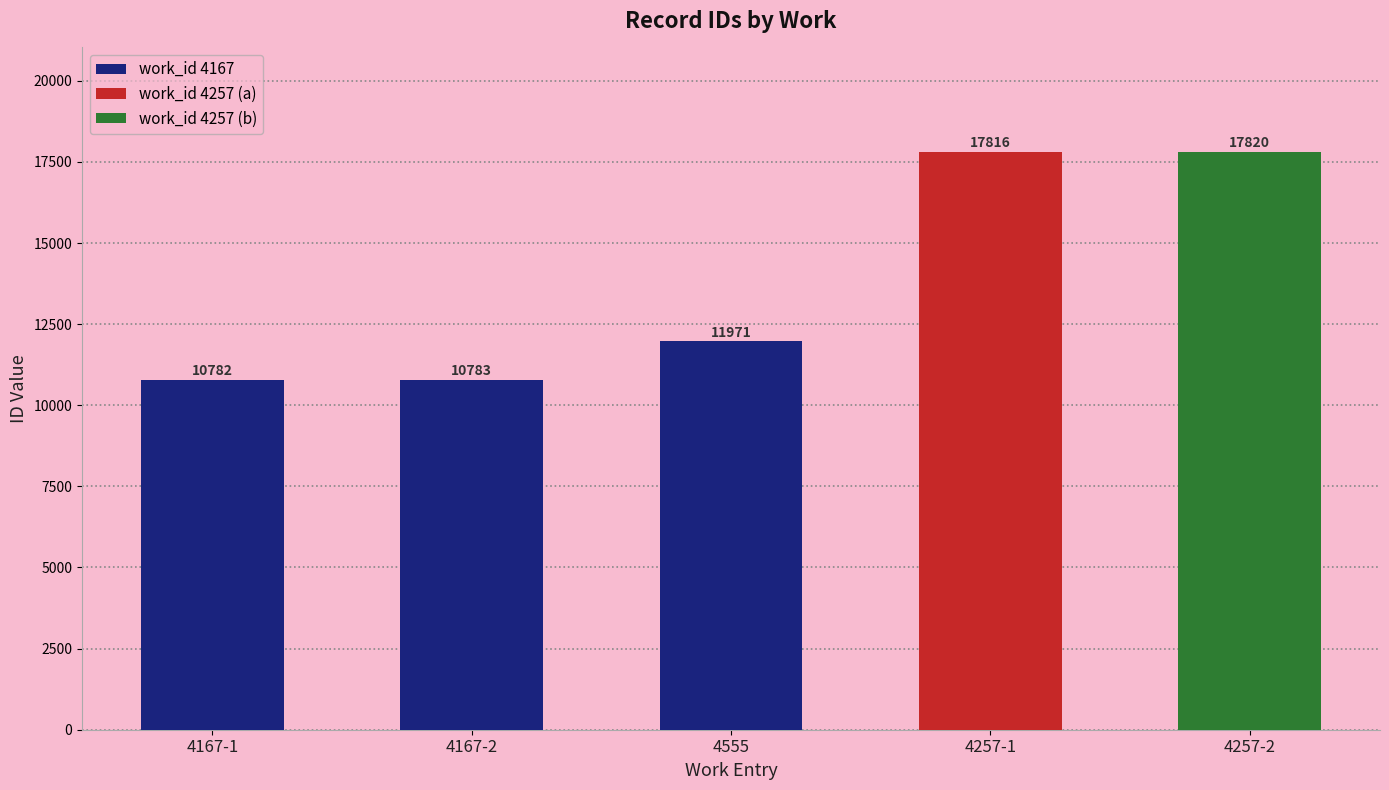

Are the bars horizontal?

No